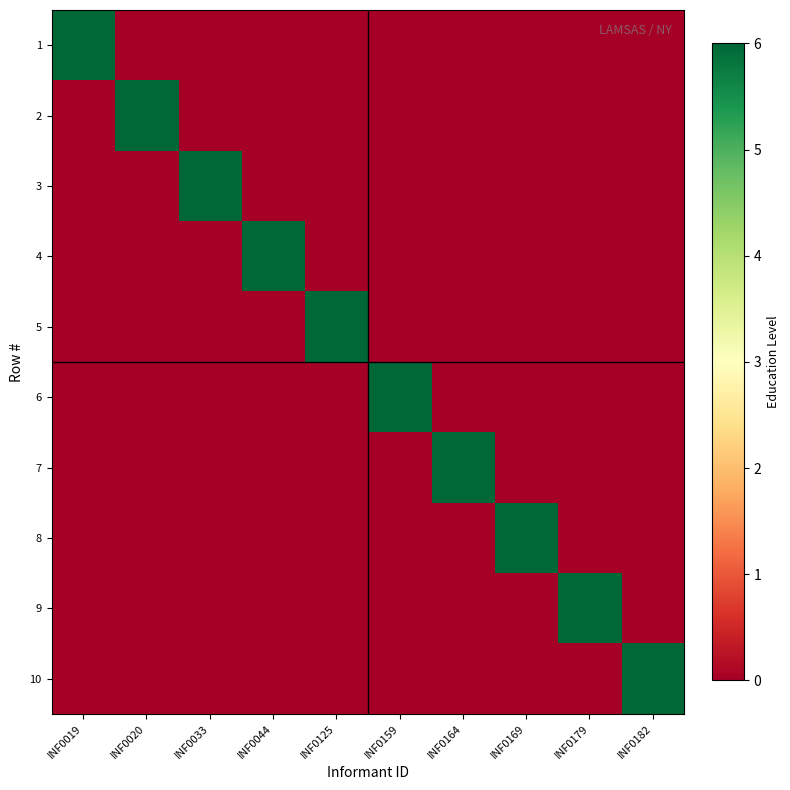

Reading left to right, list all the values displayed in this chart.

1: INF0019=6	INF0020=0	INF0033=0	INF0044=0	INF0125=0	INF0159=0	INF0164=0	INF0169=0	INF0179=0	INF0182=0
2: INF0019=0	INF0020=6	INF0033=0	INF0044=0	INF0125=0	INF0159=0	INF0164=0	INF0169=0	INF0179=0	INF0182=0
3: INF0019=0	INF0020=0	INF0033=6	INF0044=0	INF0125=0	INF0159=0	INF0164=0	INF0169=0	INF0179=0	INF0182=0
4: INF0019=0	INF0020=0	INF0033=0	INF0044=6	INF0125=0	INF0159=0	INF0164=0	INF0169=0	INF0179=0	INF0182=0
5: INF0019=0	INF0020=0	INF0033=0	INF0044=0	INF0125=6	INF0159=0	INF0164=0	INF0169=0	INF0179=0	INF0182=0
6: INF0019=0	INF0020=0	INF0033=0	INF0044=0	INF0125=0	INF0159=6	INF0164=0	INF0169=0	INF0179=0	INF0182=0
7: INF0019=0	INF0020=0	INF0033=0	INF0044=0	INF0125=0	INF0159=0	INF0164=6	INF0169=0	INF0179=0	INF0182=0
8: INF0019=0	INF0020=0	INF0033=0	INF0044=0	INF0125=0	INF0159=0	INF0164=0	INF0169=6	INF0179=0	INF0182=0
9: INF0019=0	INF0020=0	INF0033=0	INF0044=0	INF0125=0	INF0159=0	INF0164=0	INF0169=0	INF0179=6	INF0182=0
10: INF0019=0	INF0020=0	INF0033=0	INF0044=0	INF0125=0	INF0159=0	INF0164=0	INF0169=0	INF0179=0	INF0182=6